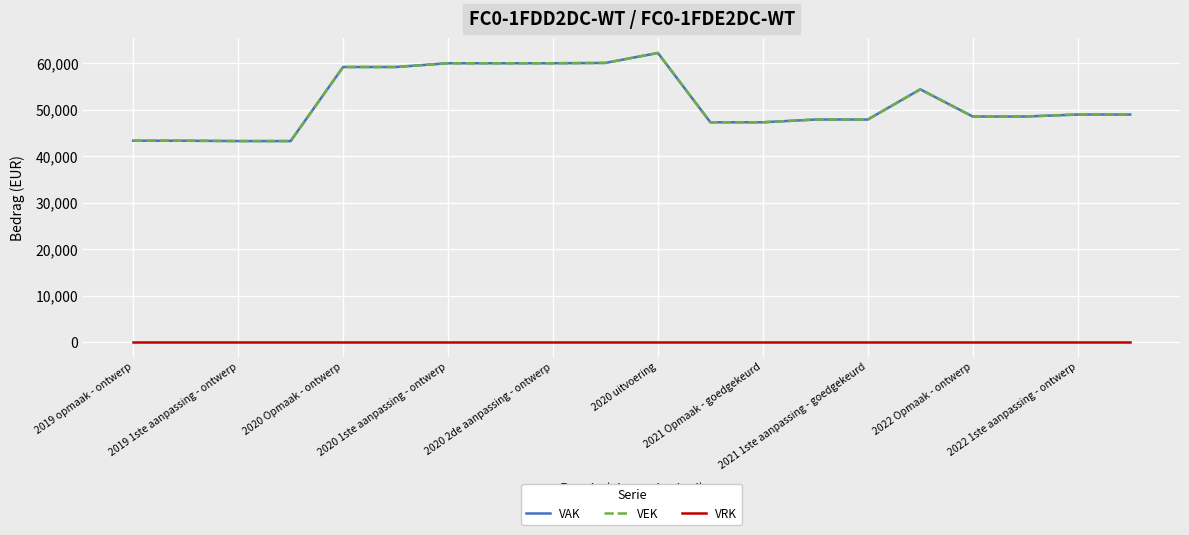

True or false: VAK and VRK cross at least once.

False